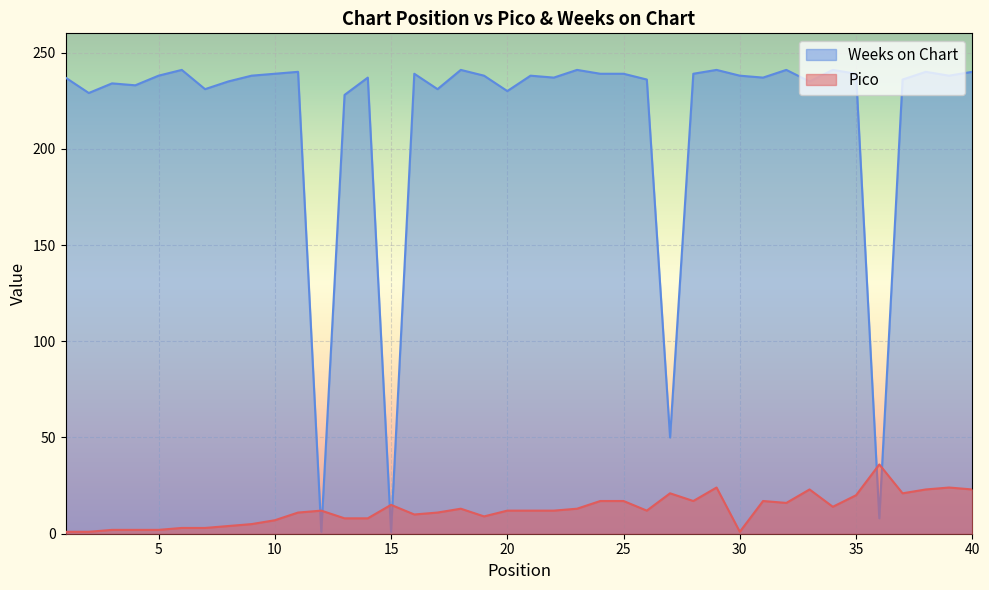

What is the difference between the maximum and second lowest values in the Pico series?

35